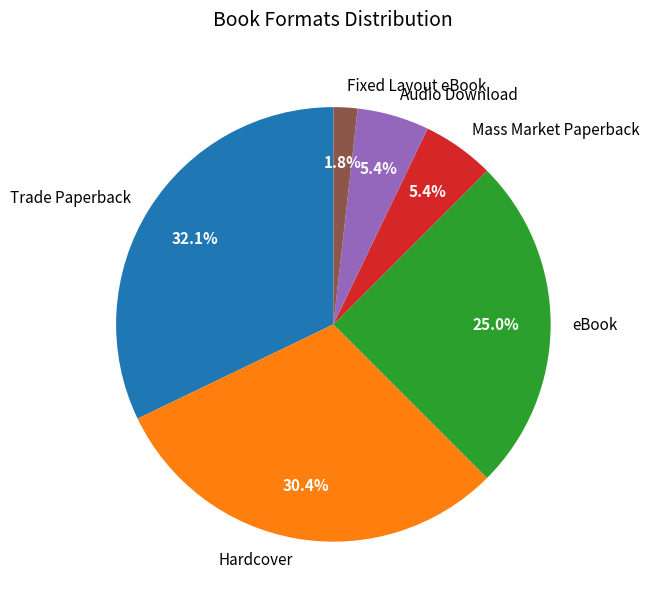

Count the number of slices in the pie.

6